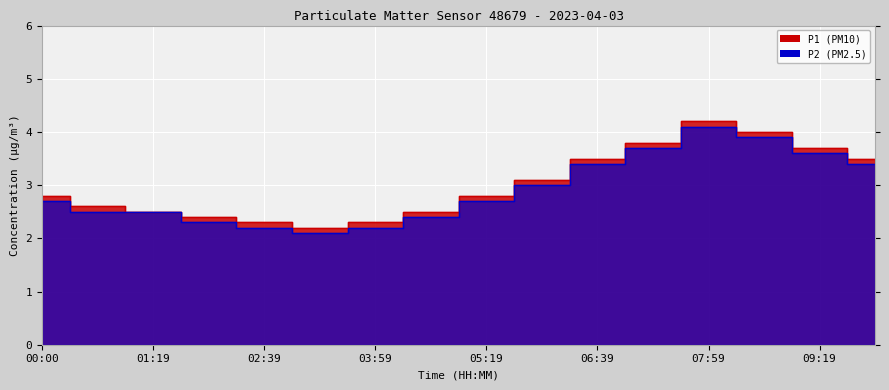

How many lines are shown in the chart?

2